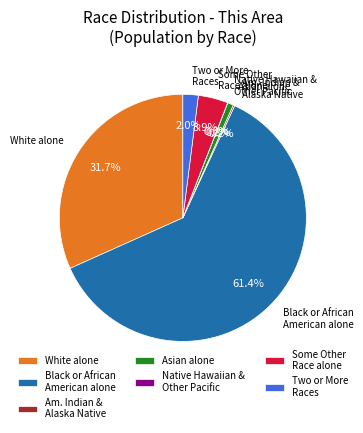

Which category accounts for the majority?

Black or African American alone